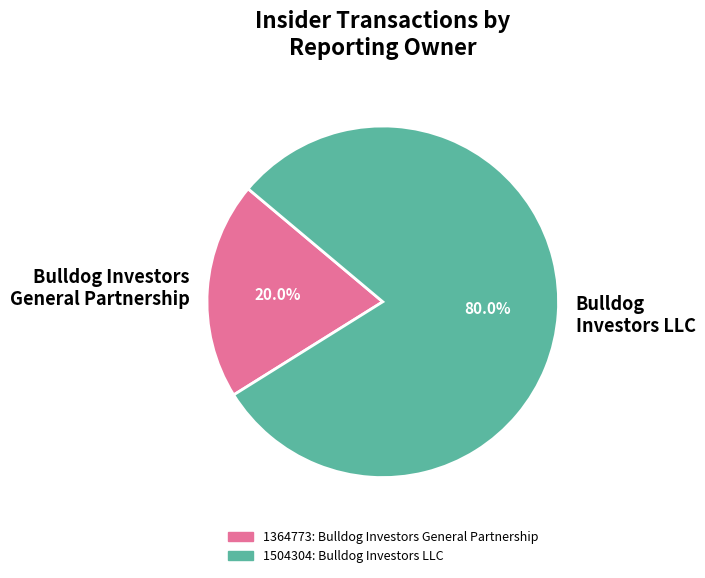

Between Bulldog Investors LLC and Bulldog Investors General Partnership, which is larger?

Bulldog Investors LLC